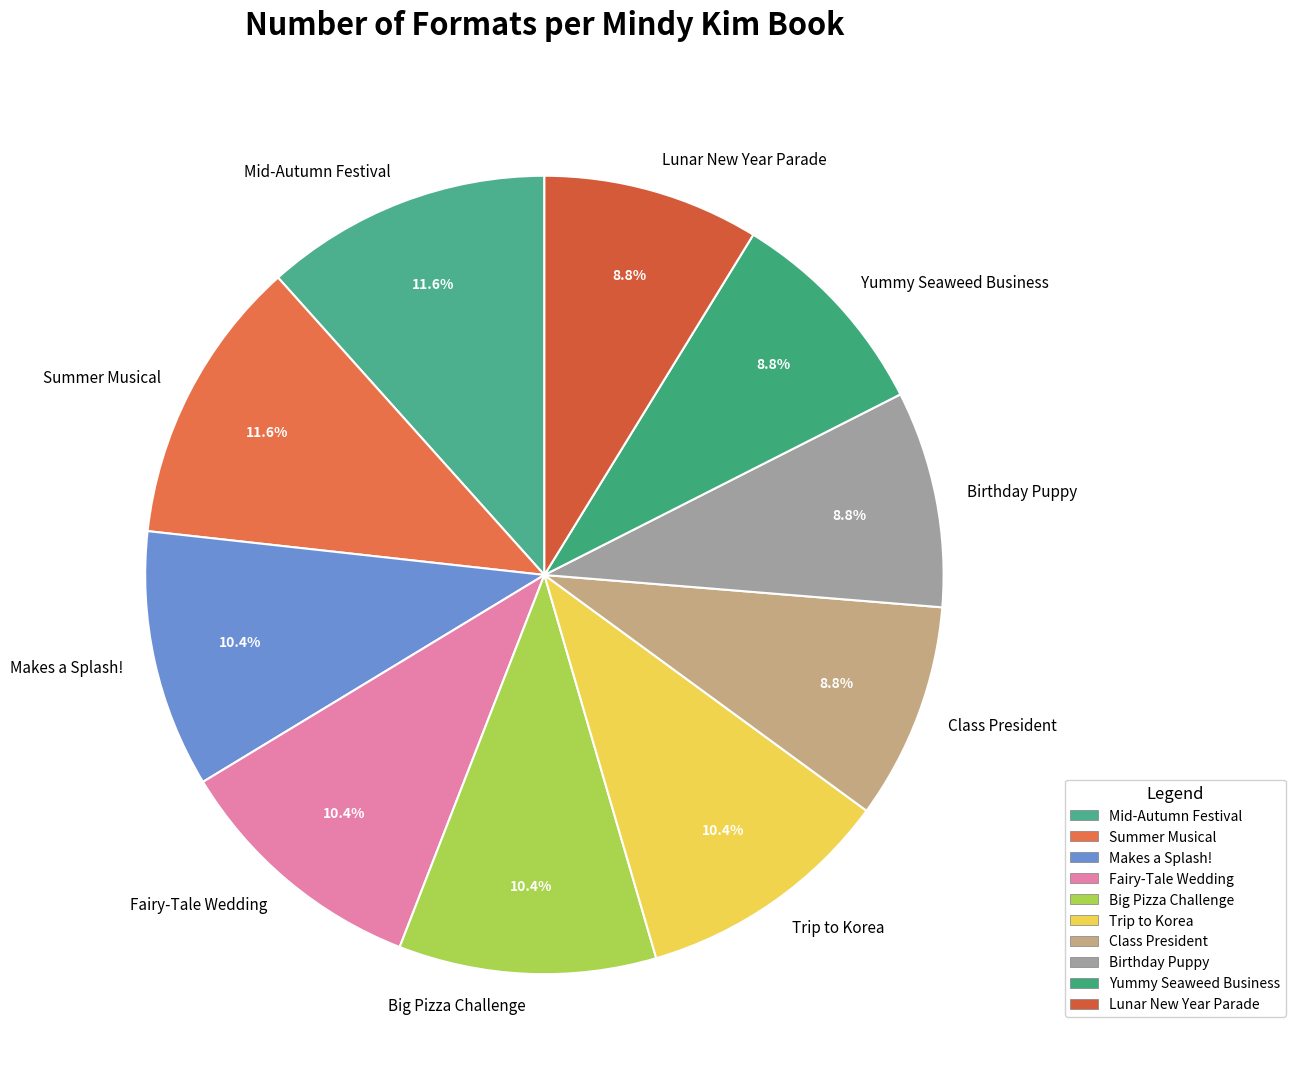

Is there any slice that represents more than half of the pie?

No